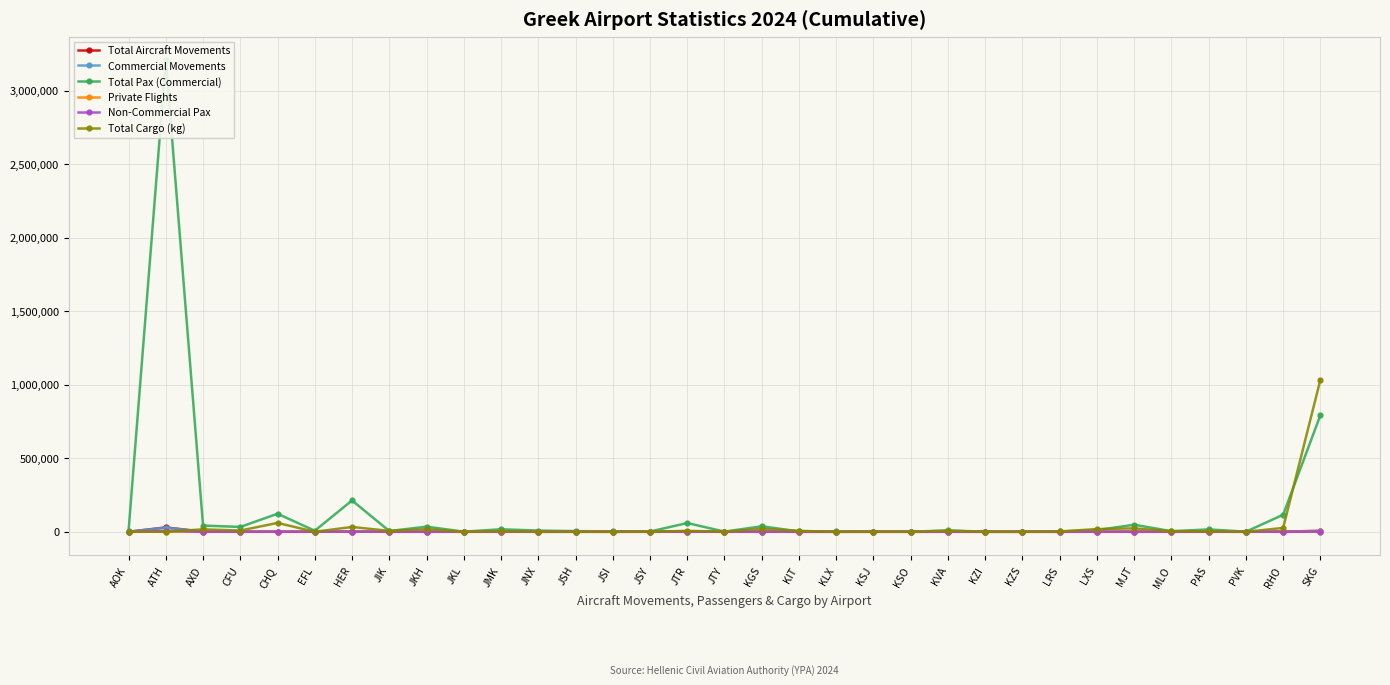

How many values in the Commercial Movements series are below 198?

16